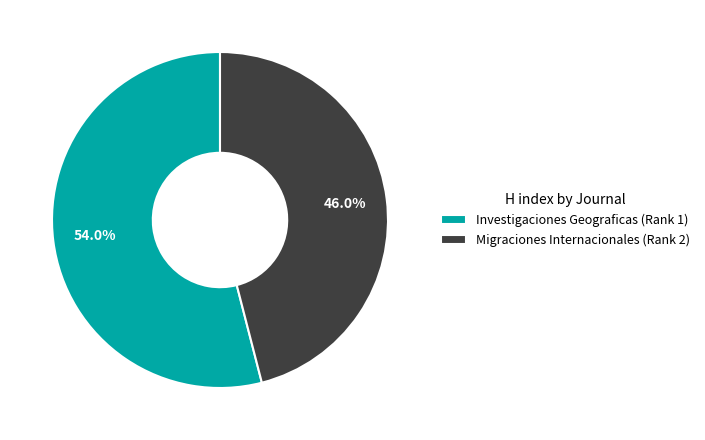

What percentage is the Investigaciones Geograficas (Rank 1) slice, to the nearest percent?

54%